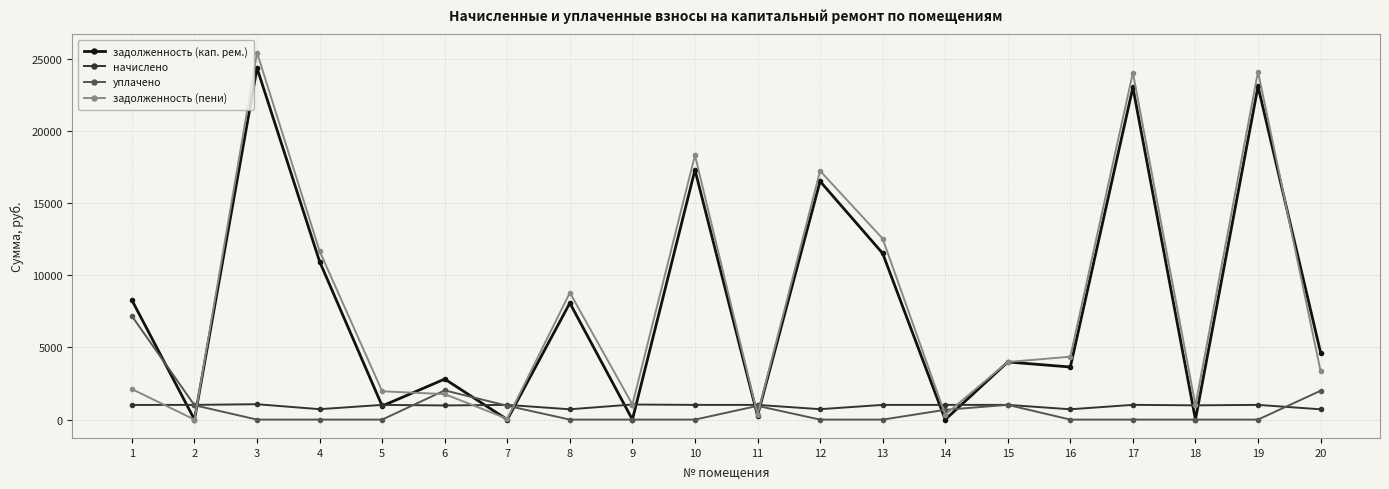

At 20, list the series in order from smallest to largest.

начислено, уплачено, задолженность (пени), задолженность (кап. рем.)